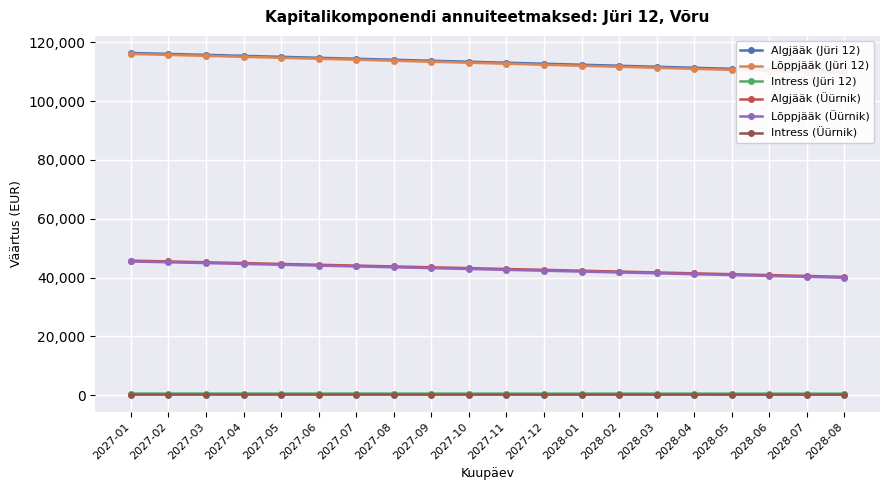

Is this an area chart (filled region under the line)?

No